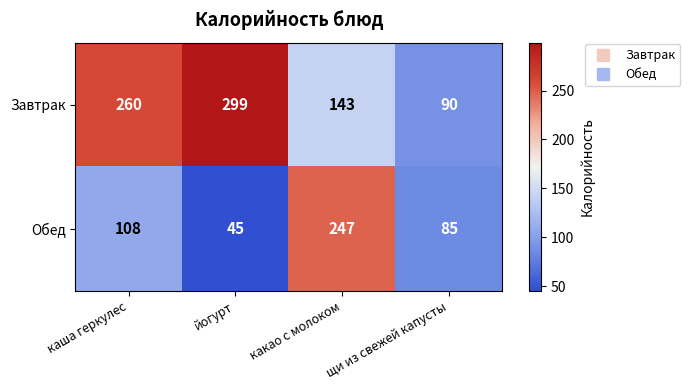

Which series has the widest spread of values?

Завтрак